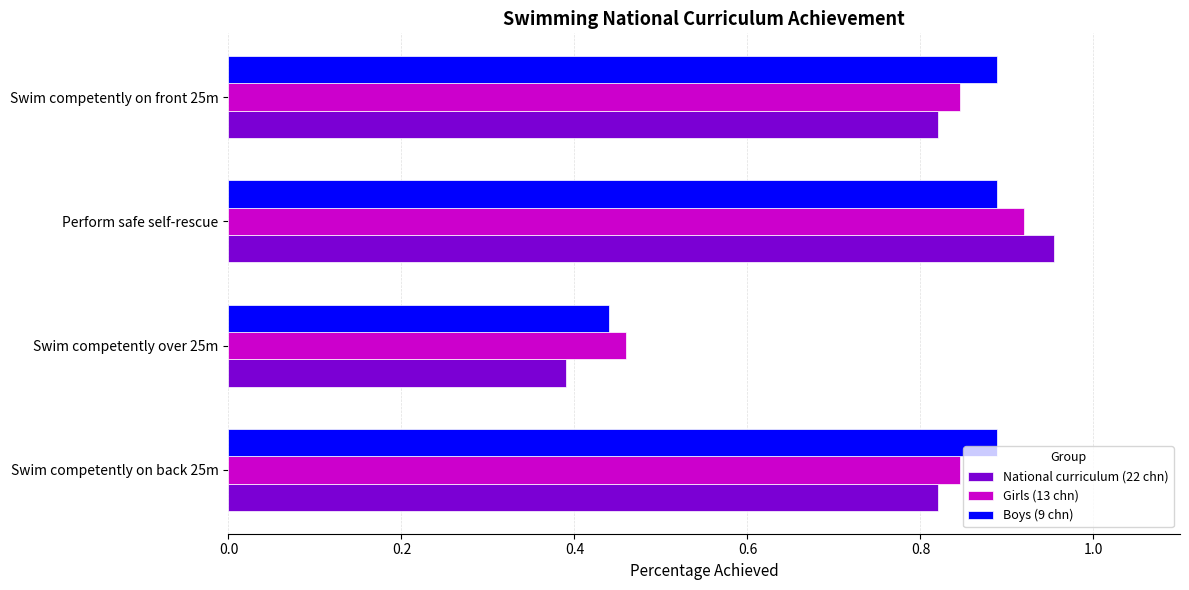

Is it true that Boys (9 chn) equals 0.4 at Swim competently on back 25m?

False